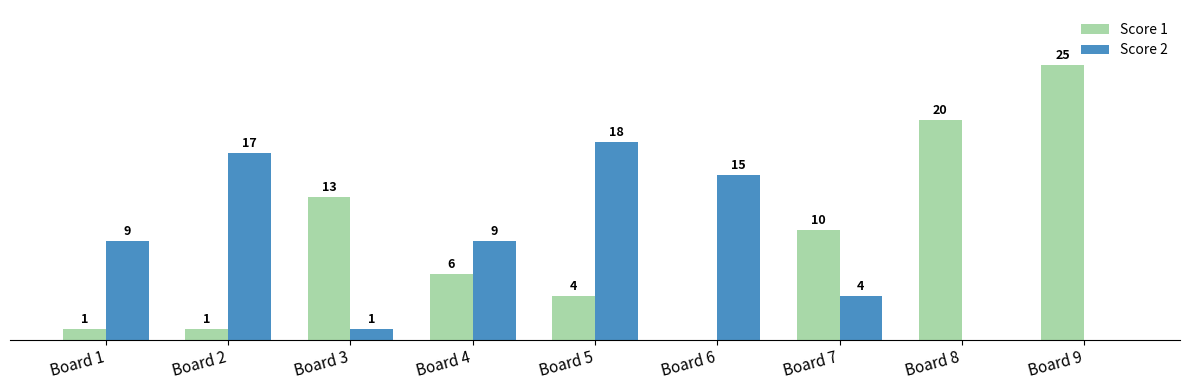

At which label does Score 1 first exceed 6?

Board 3